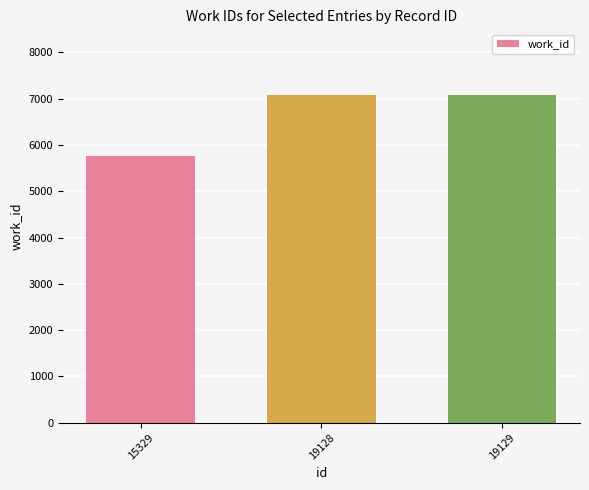

The chart shows a value of 7080 at 19128. True or false?

True